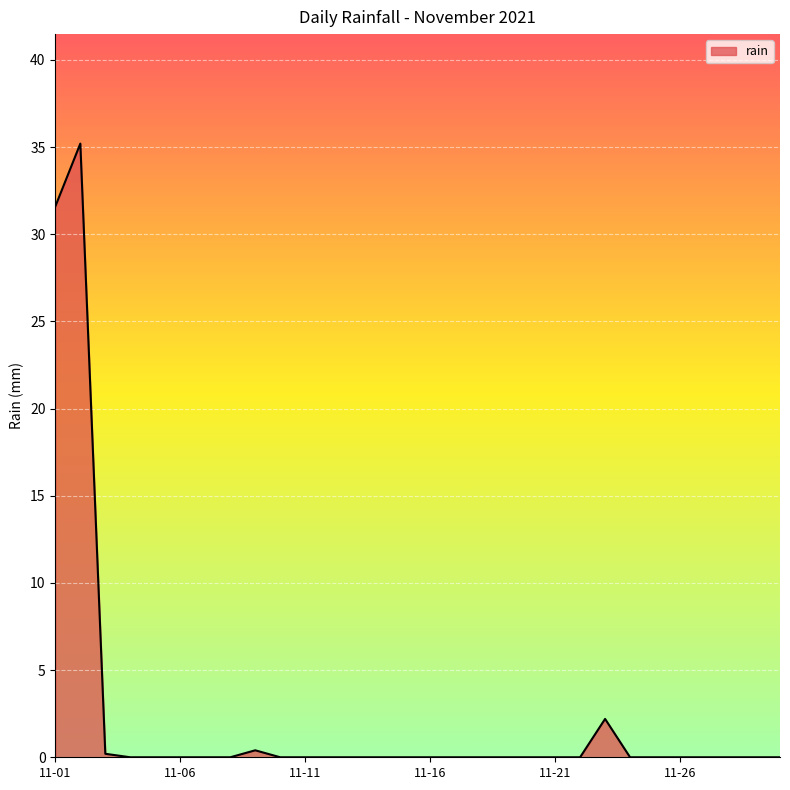

How many categories are shown in the chart?

30